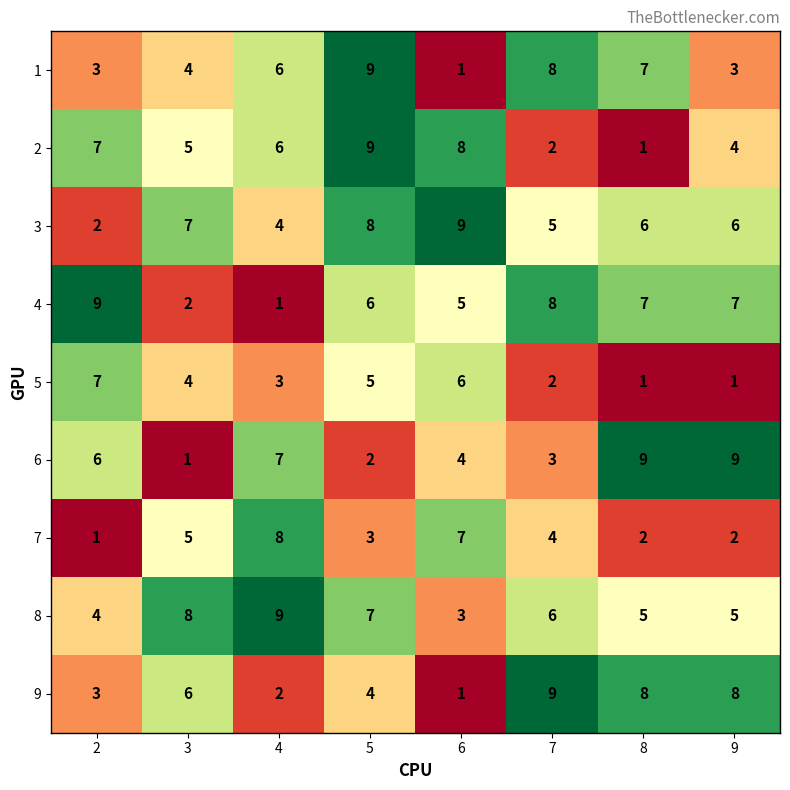

At 9, list the series in order from smallest to largest.

5, 7, 1, 2, 8, 3, 4, 9, 6